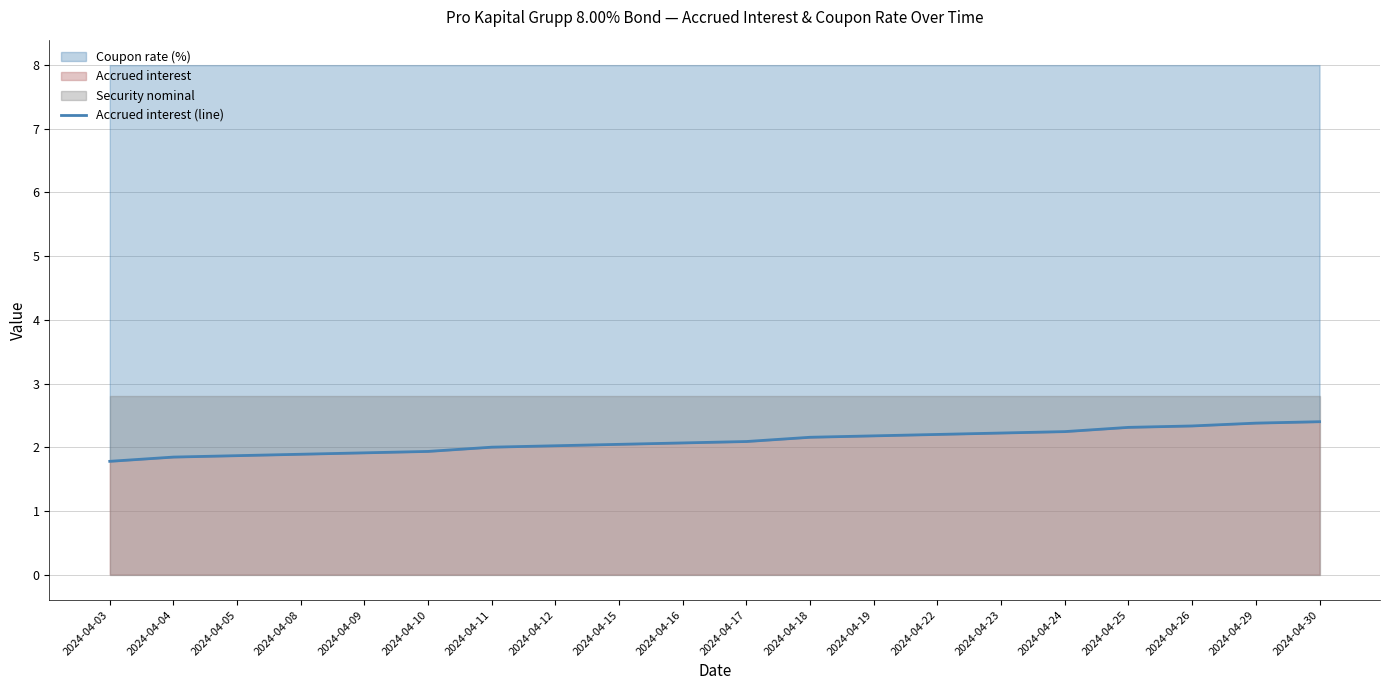

How many lines are shown in the chart?

1